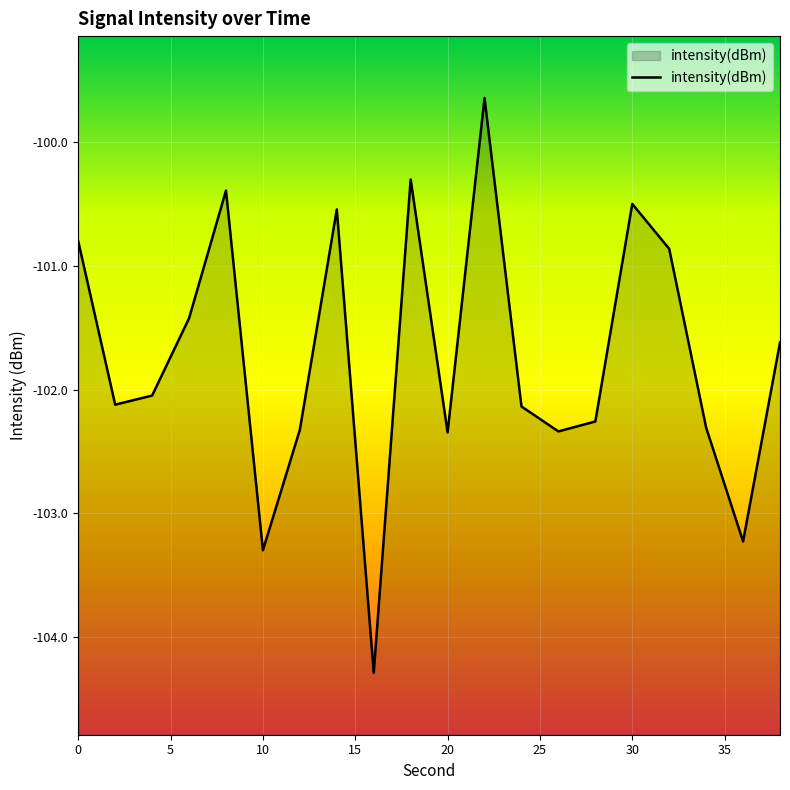

What is the change in value from 20 to 30?

+1.8